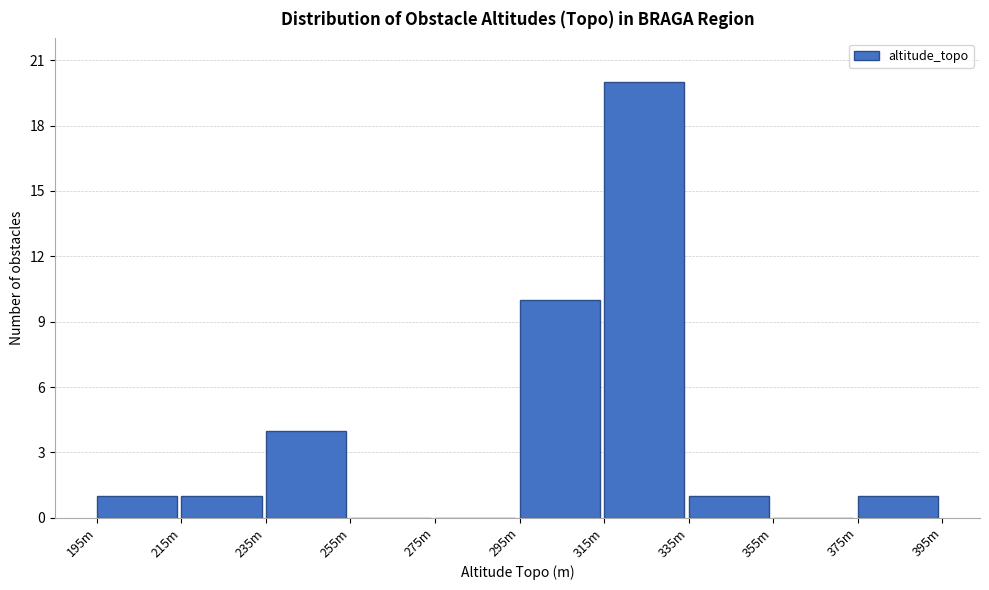

Reading right to left, transcribe all the data shown in this chart.

375m=1	355m=0	335m=1	315m=20	295m=10	275m=0	255m=0	235m=4	215m=1	195m=1